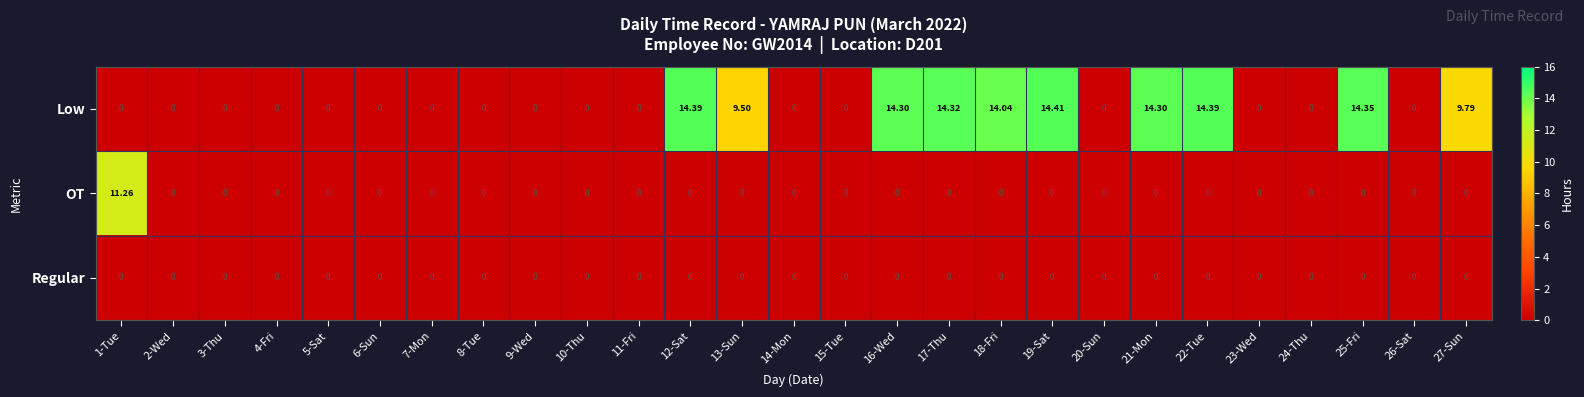

Between 1-Tue and 5-Sat, which series saw the biggest shift?

OT